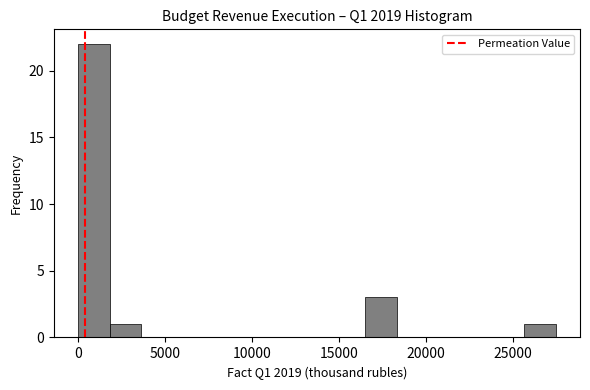

Read against the x-axis, roughly where is the centre of the tallest bar?

1000